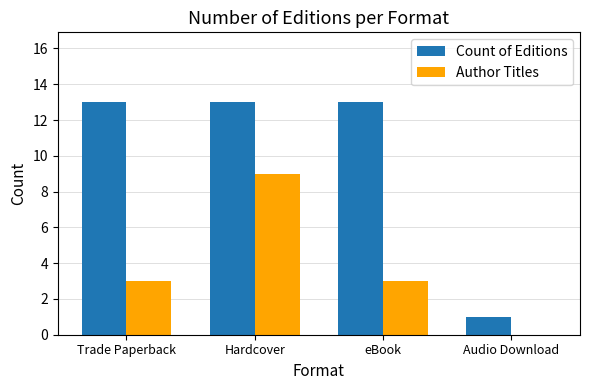

Reading left to right, extract all data points from this chart.

Count of Editions: Trade Paperback=13	Hardcover=13	eBook=13	Audio Download=1
Author Titles: Trade Paperback=3	Hardcover=9	eBook=3	Audio Download=0